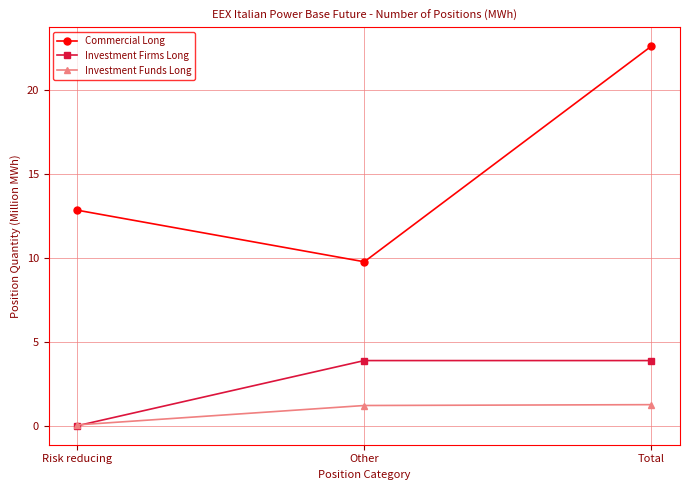

What is the minimum value for Commercial Long?

9.8